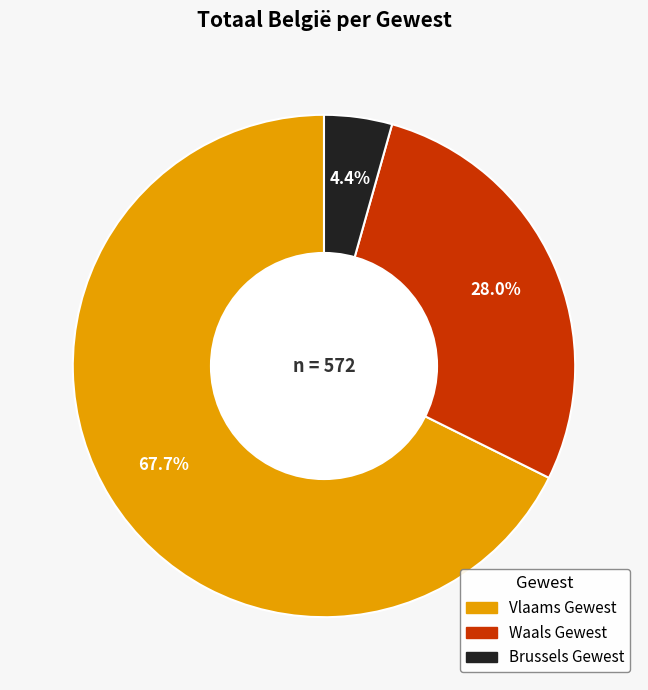

What percentage is the Vlaams Gewest slice, to the nearest percent?

68%